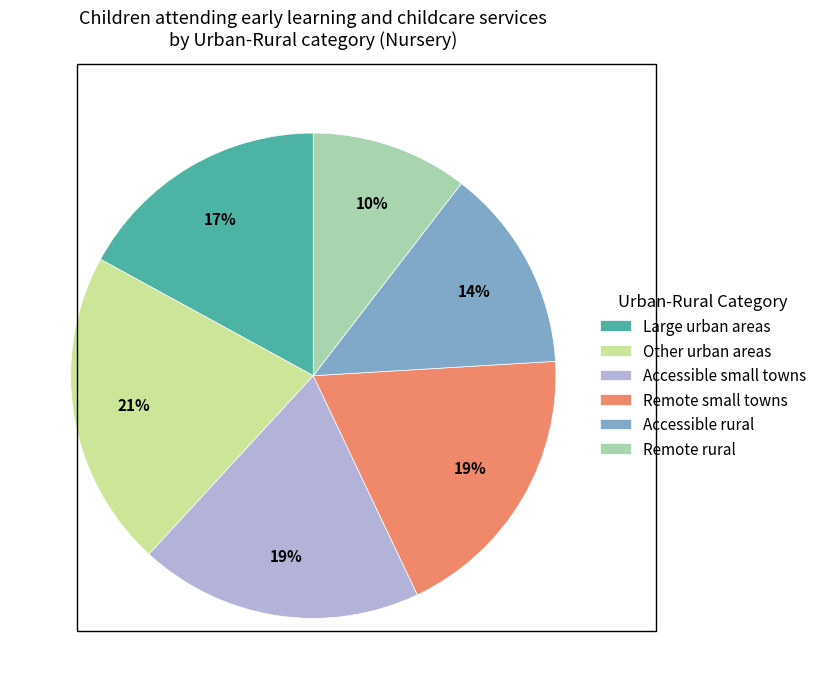

What is the smallest slice in the pie chart?

Remote rural